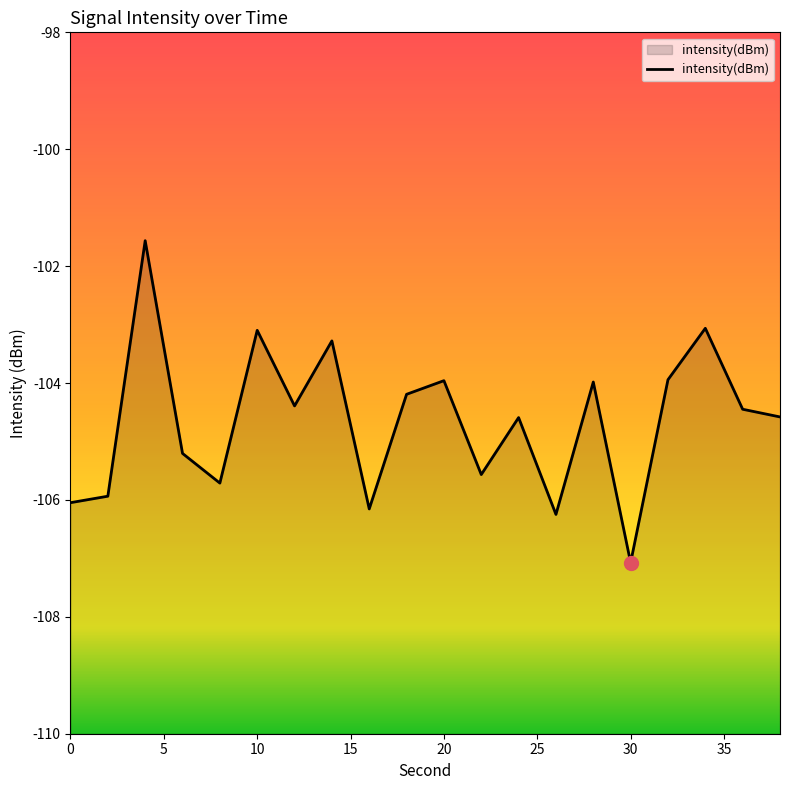

Between 8 and 30, which is larger?

8